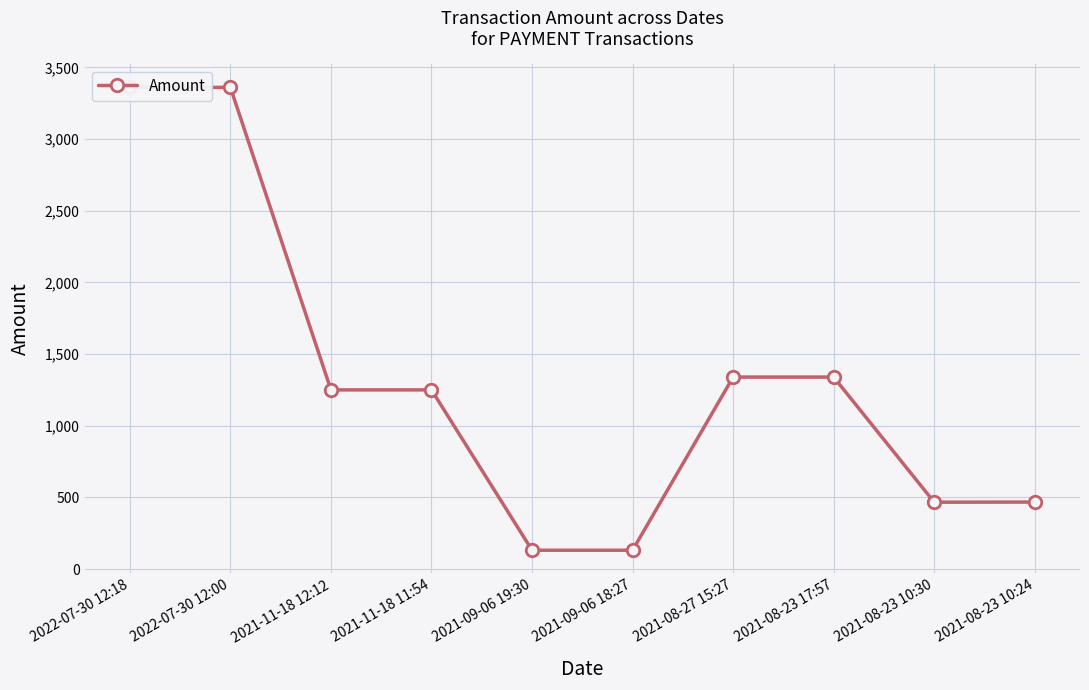

What is the minimum value shown in the chart?

131.9